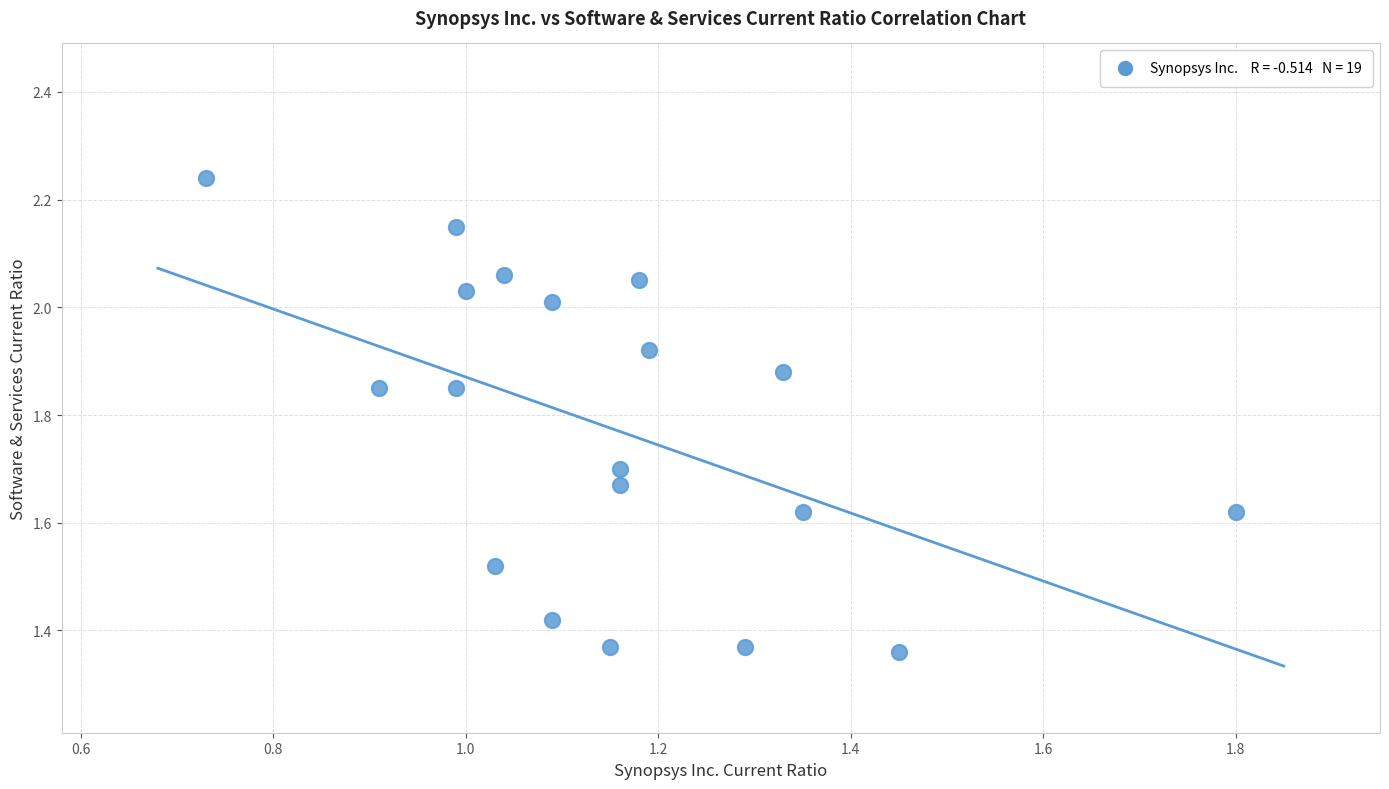

What is the range of X values (max minus min)?

1.1